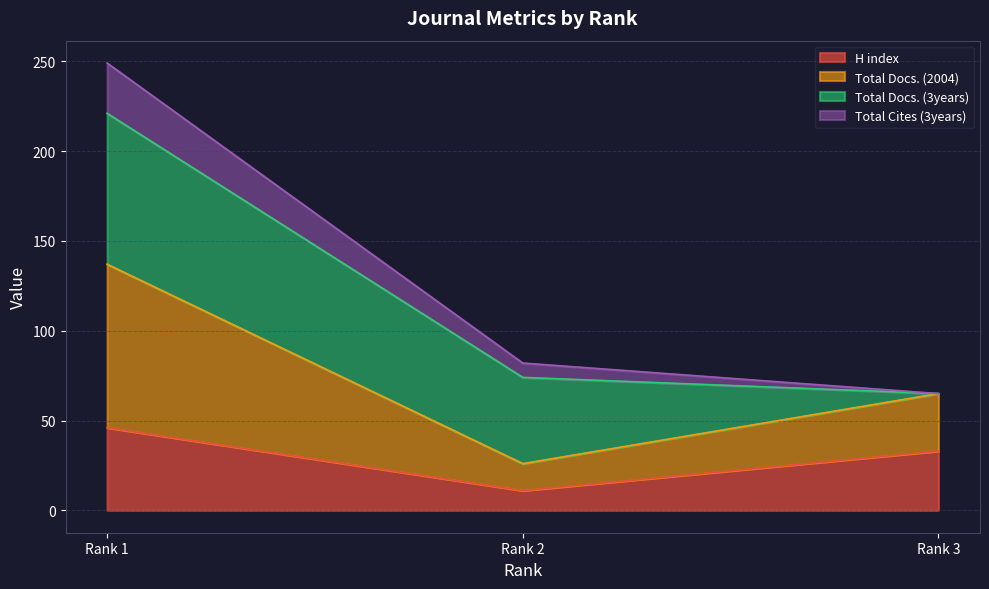

Does the chart display data point markers on the line(s)?

No